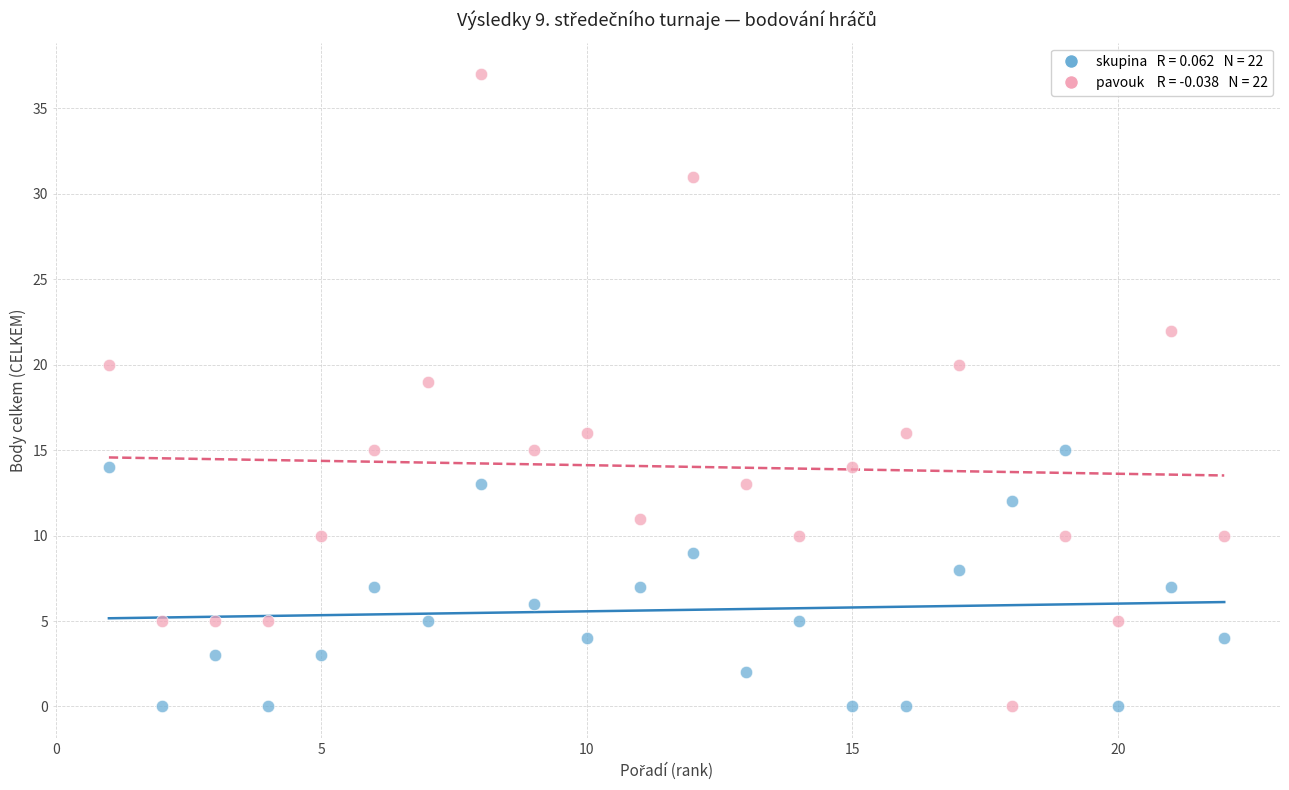

Across all series, what Y value is closest to 18?

19